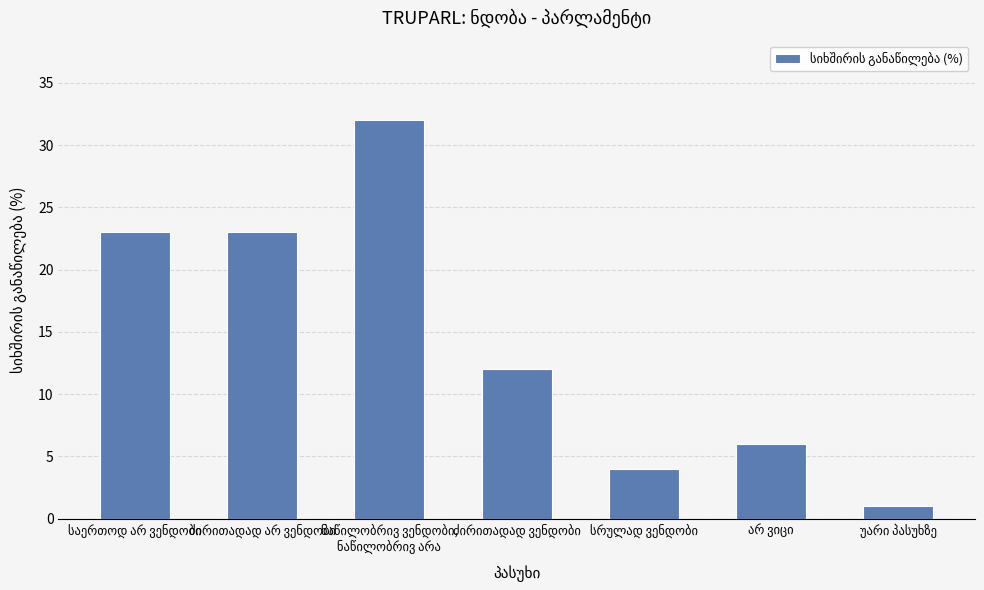

What is the average value?

14